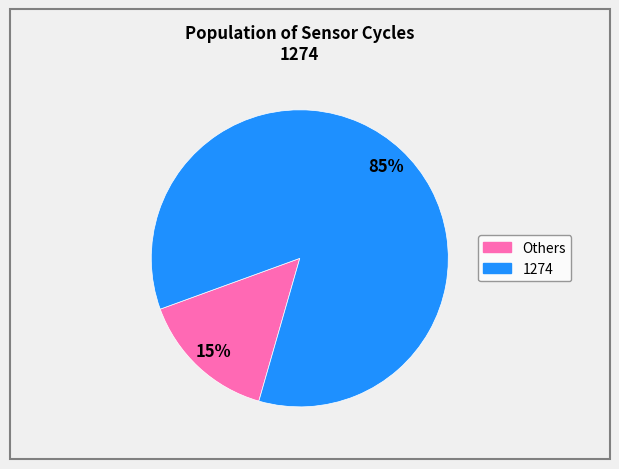

To the nearest percent, what is the average slice percentage?

50%